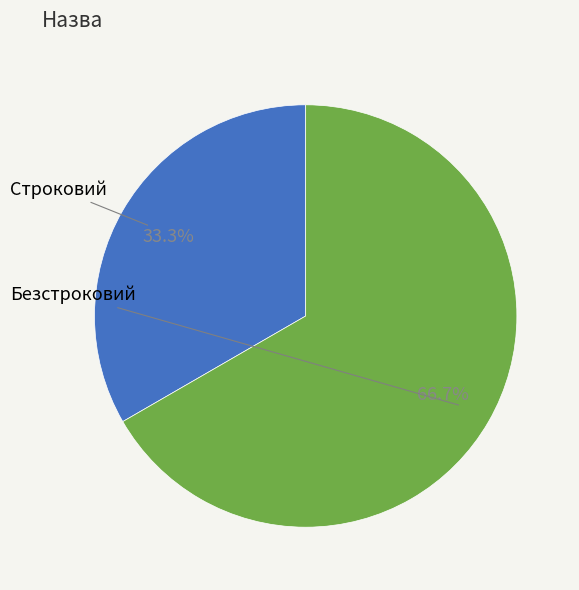

Does any single category account for the majority?

Yes